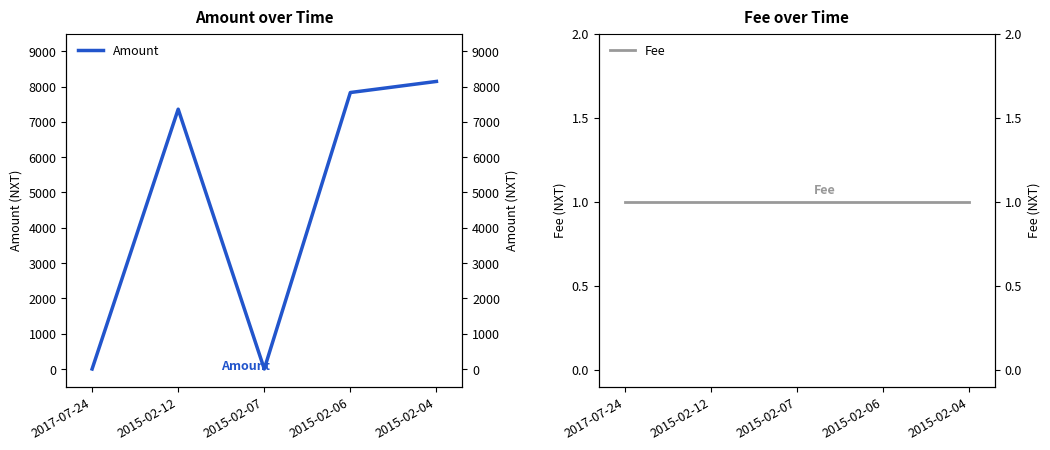

What are all the series names shown in the legend?

Amount, Fee